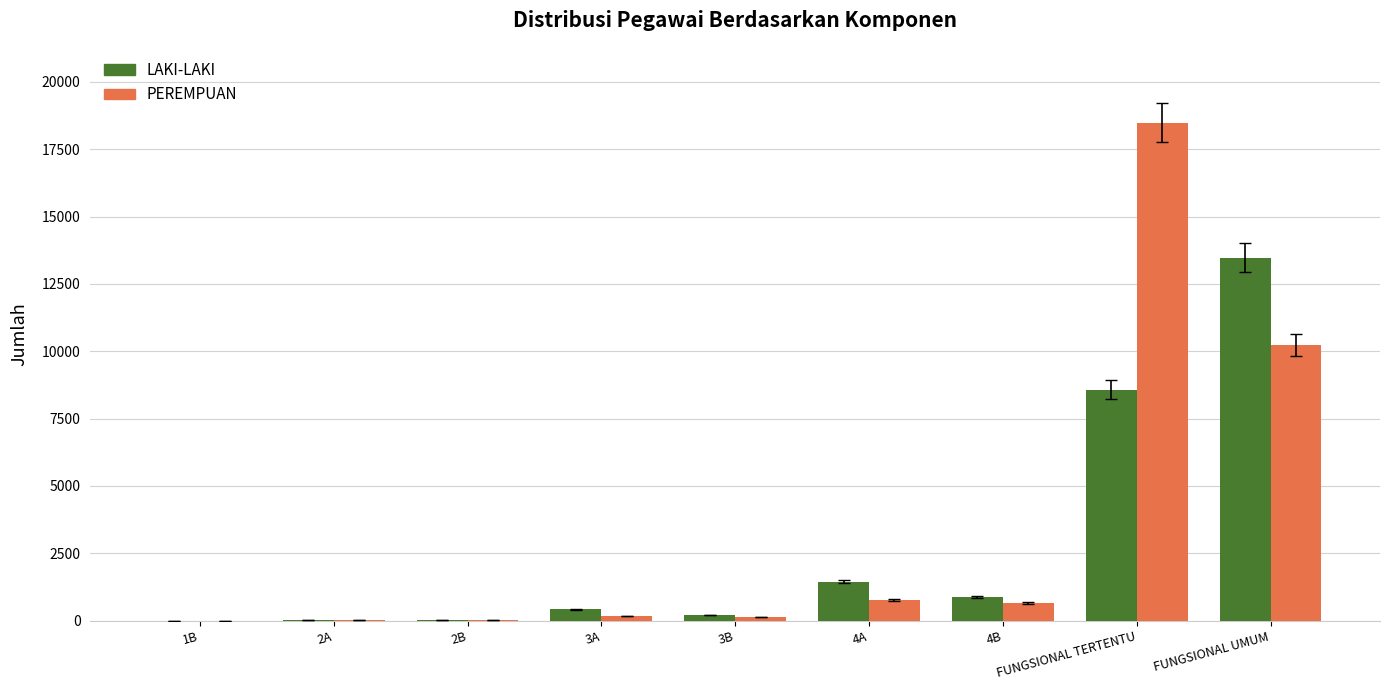

Where is LAKI-LAKI nearest to the value 6739?

FUNGSIONAL TERTENTU